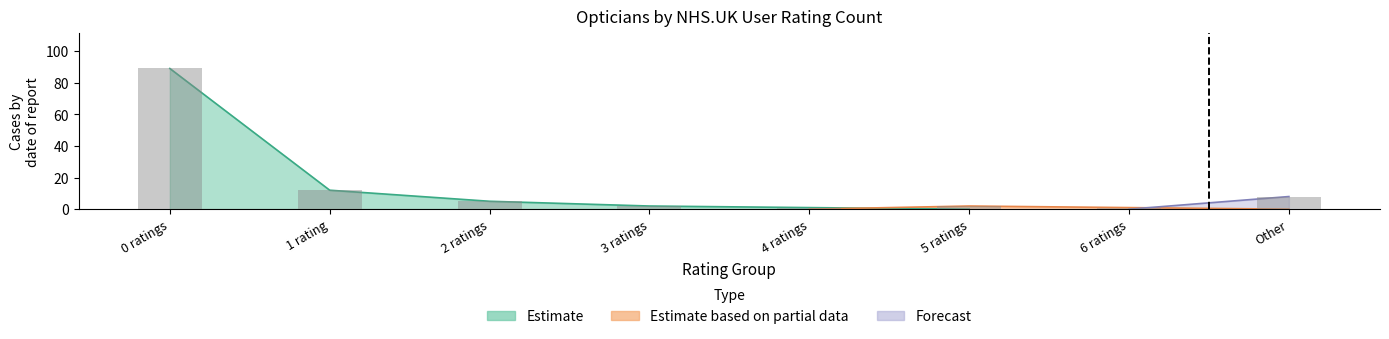

At which label is Forecast closest to 0?

0 ratings